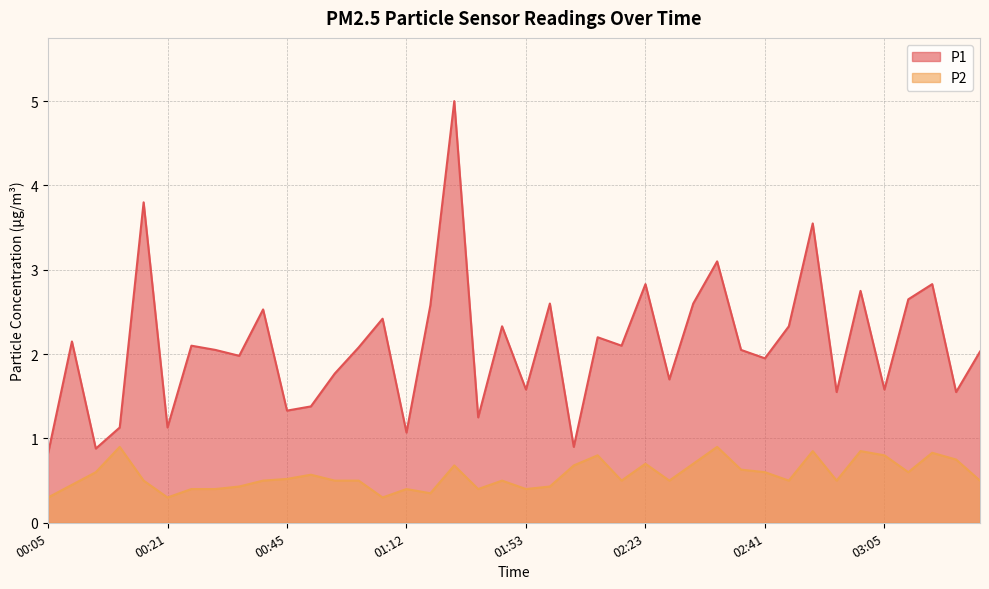

At which category is the sum across all series the highest?

01:21